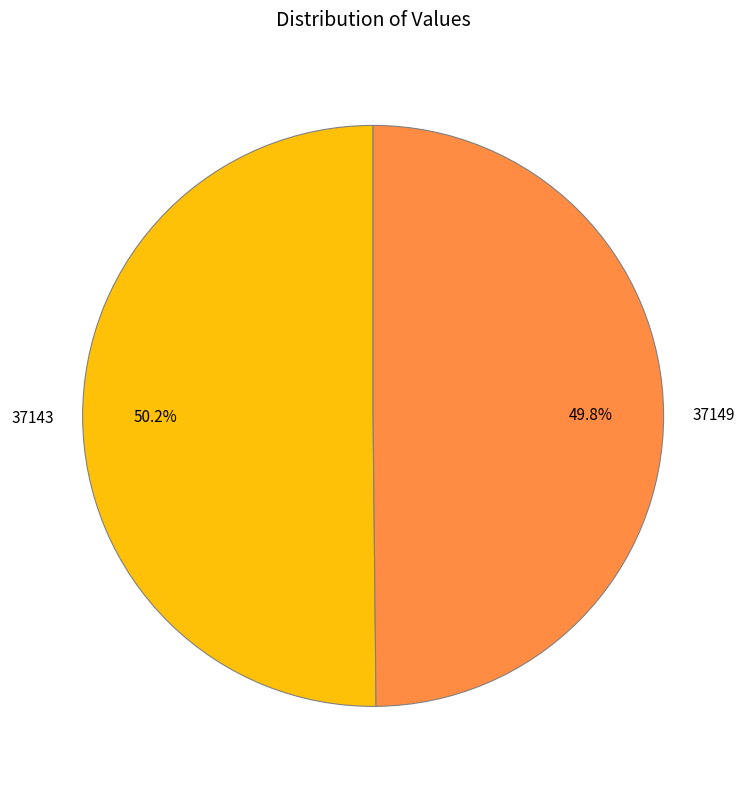

Is there any slice that represents more than half of the pie?

Yes